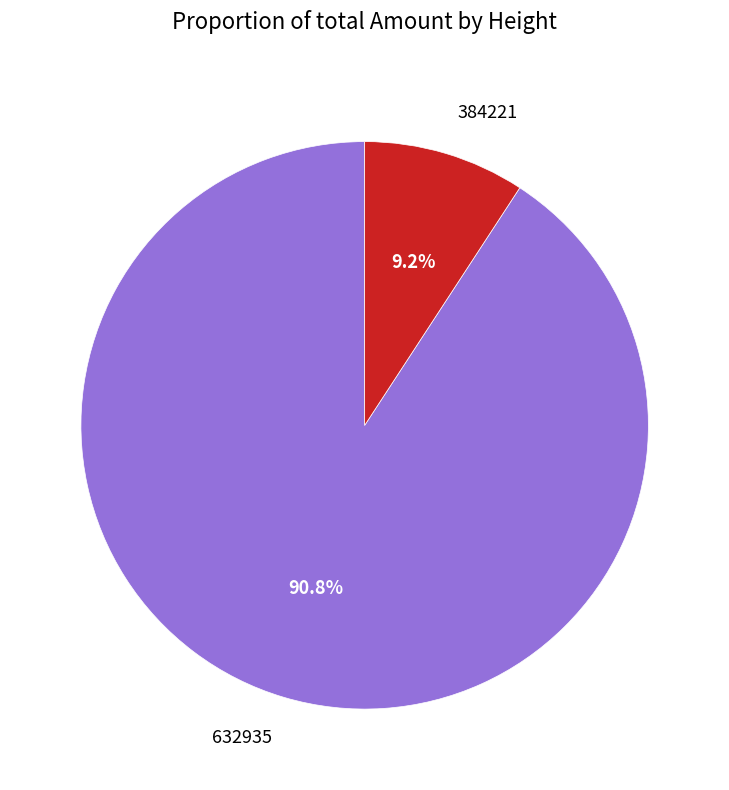

To the nearest percent, what portion does 384221 represent?

9%